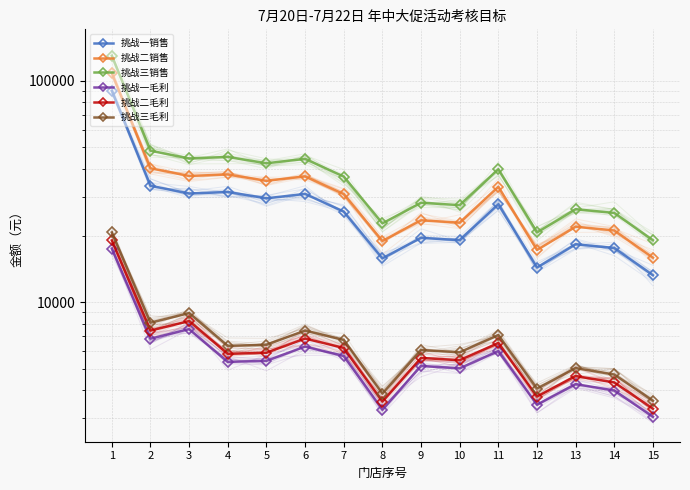

Is the value of 挑战二毛利 at 5 greater than the value of 挑战一毛利 at 14?

Yes